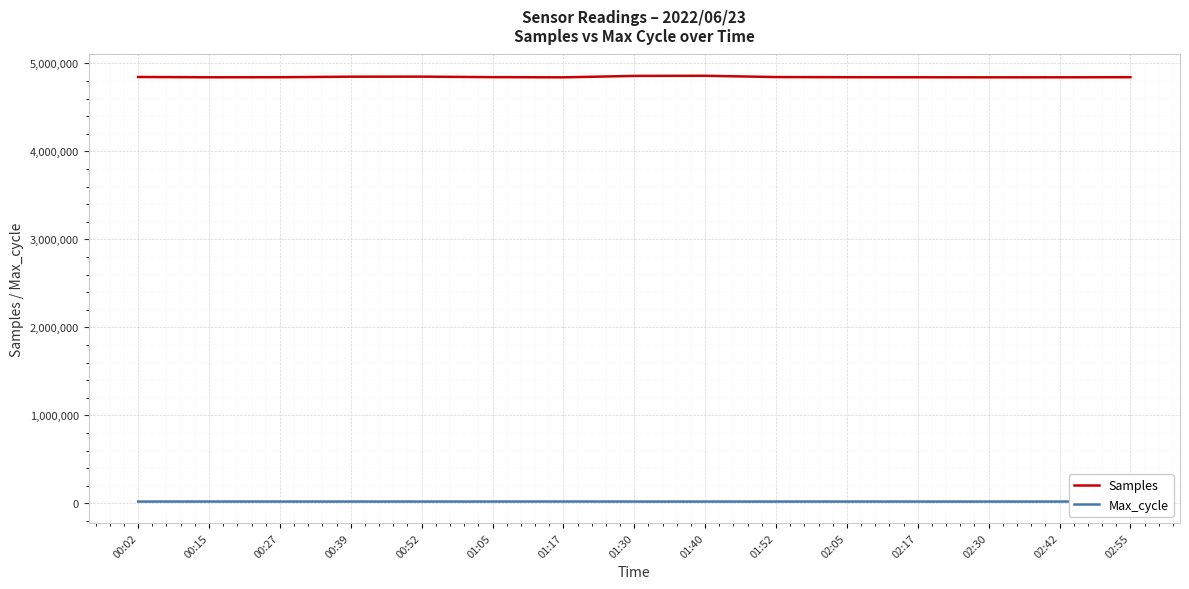

What is the minimum value for Samples?

4841731